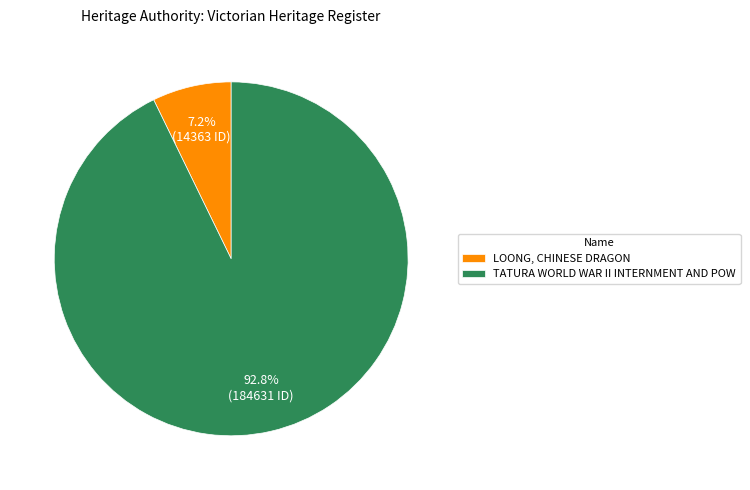

What percentage is the LOONG, CHINESE DRAGON slice, to the nearest percent?

7%